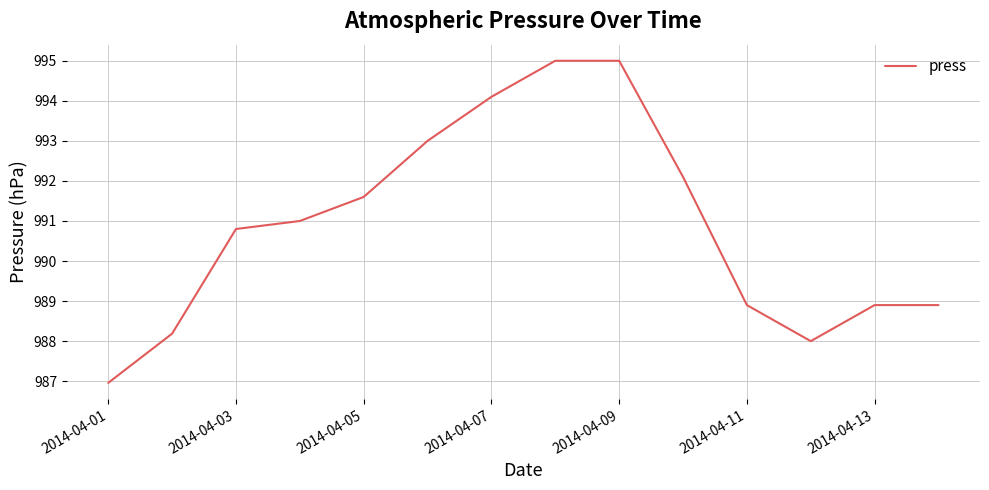

What is the maximum value shown in the chart?

995.0